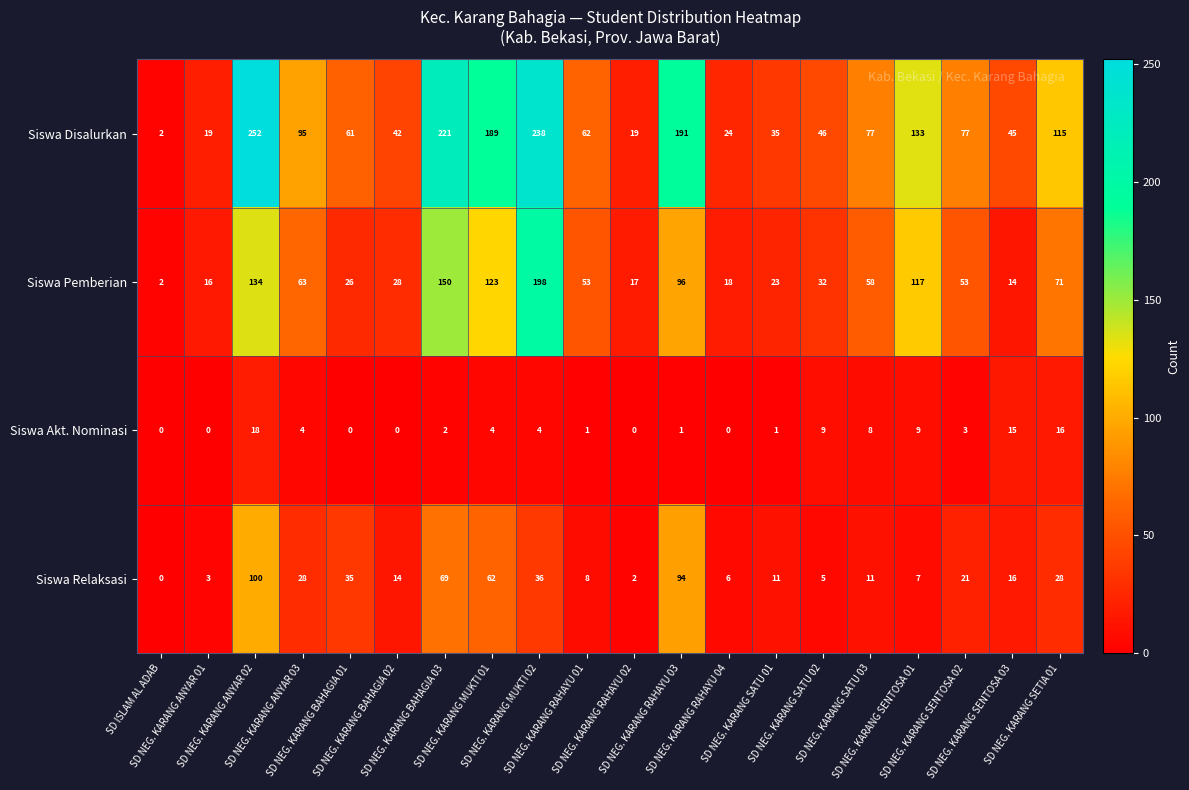

Rank the series by their maximum value, from lowest to highest.

Siswa Akt. Nominasi, Siswa Relaksasi, Siswa Pemberian, Siswa Disalurkan